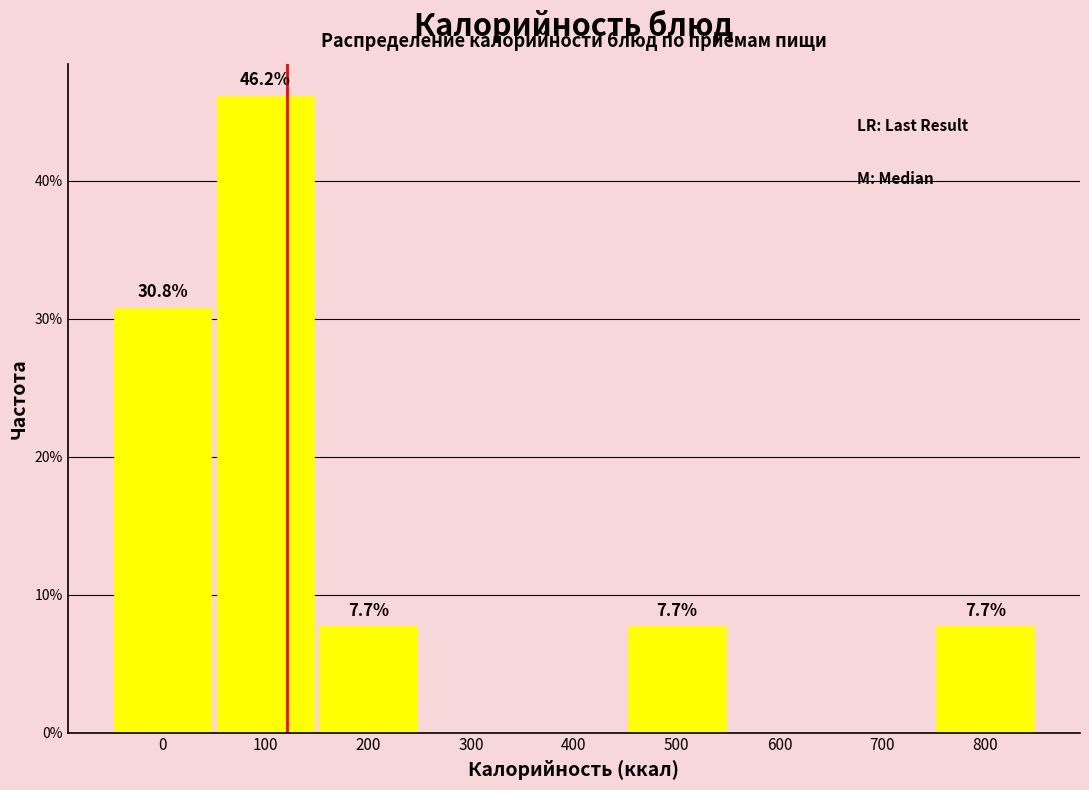

Reading left to right, extract all data points from this chart.

0=30.8	100=46.2	200=7.7	300=0.0	400=0.0	500=7.7	600=0.0	700=0.0	800=7.7